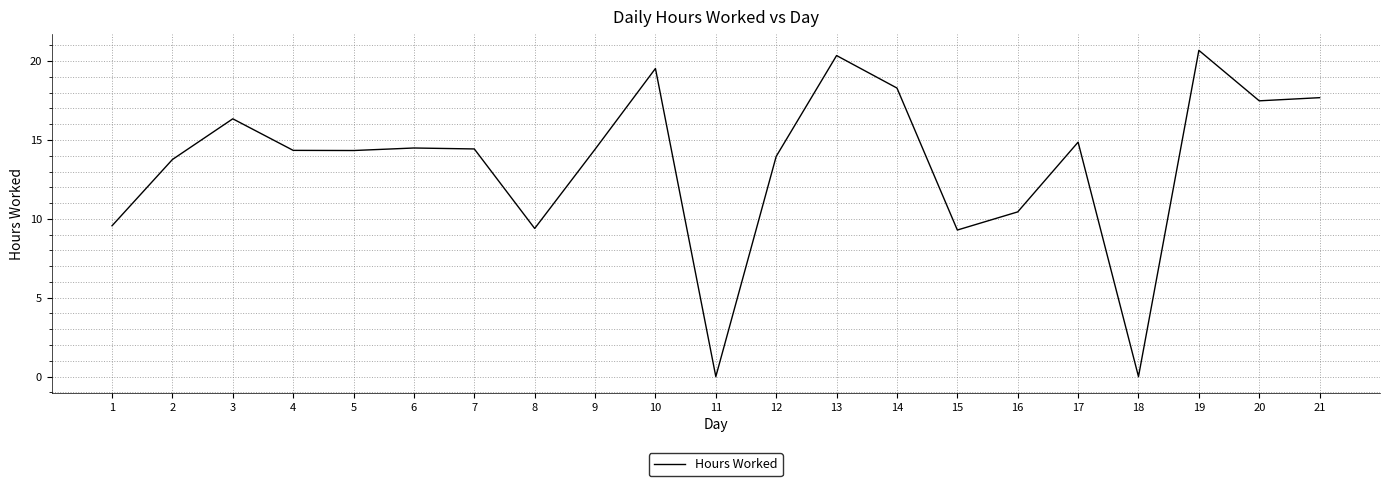

At which label does the data first exceed 14?

3